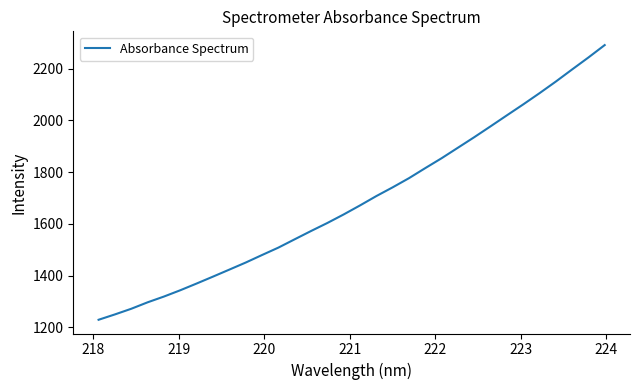

What is the difference between the maximum and minimum values?

1061.8